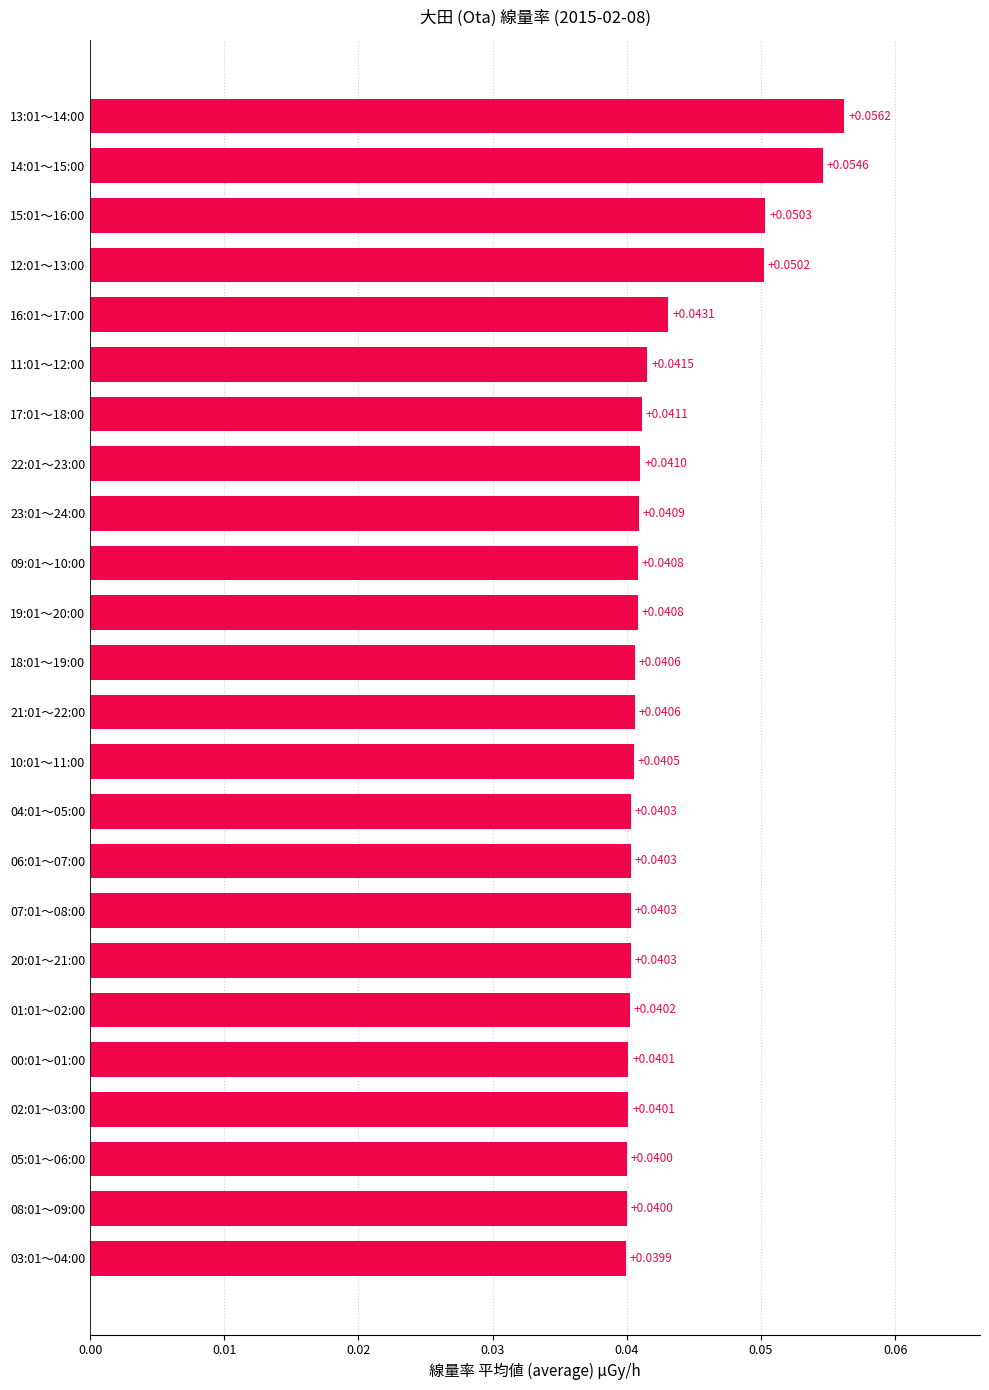

Does the chart contain any negative values?

No